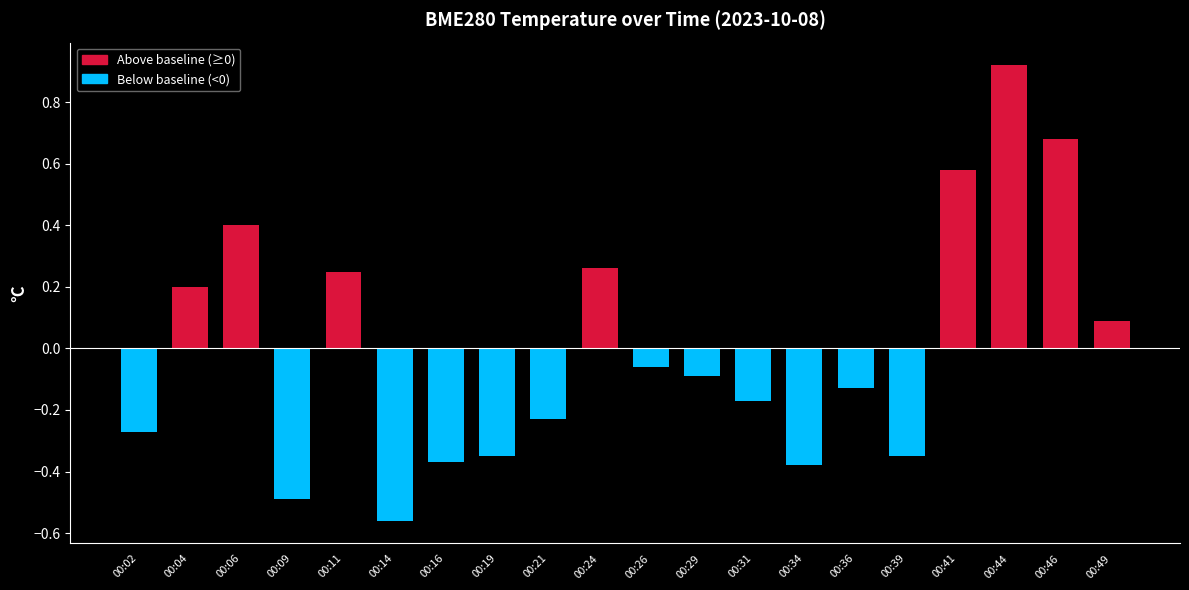

What is the difference between the values at 00:11 and 00:36?

0.4